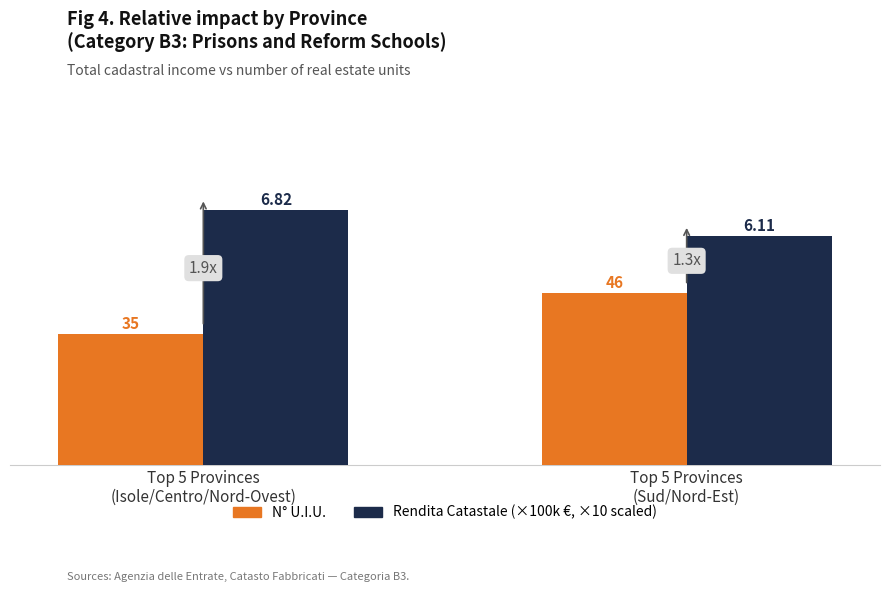

What position from the left is Top 5 Provinces
(Isole/Centro/Nord-Ovest)?

1